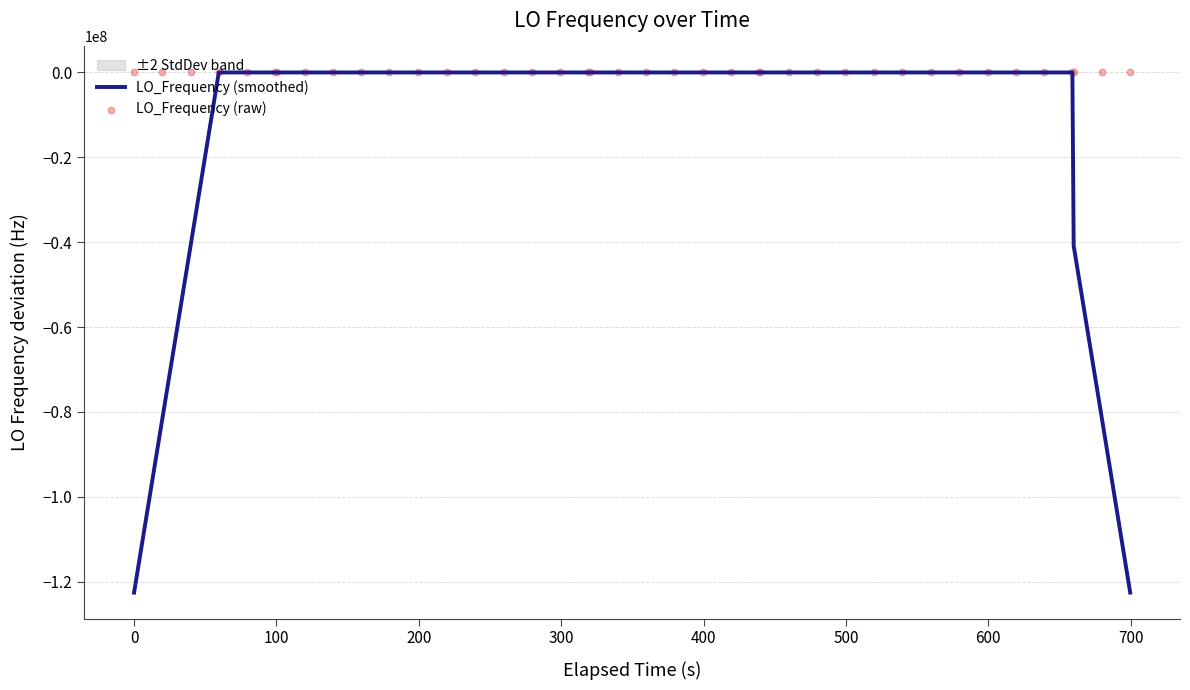

What is the lowest value of the LO_Frequency (smoothed) series?

-122591571.0